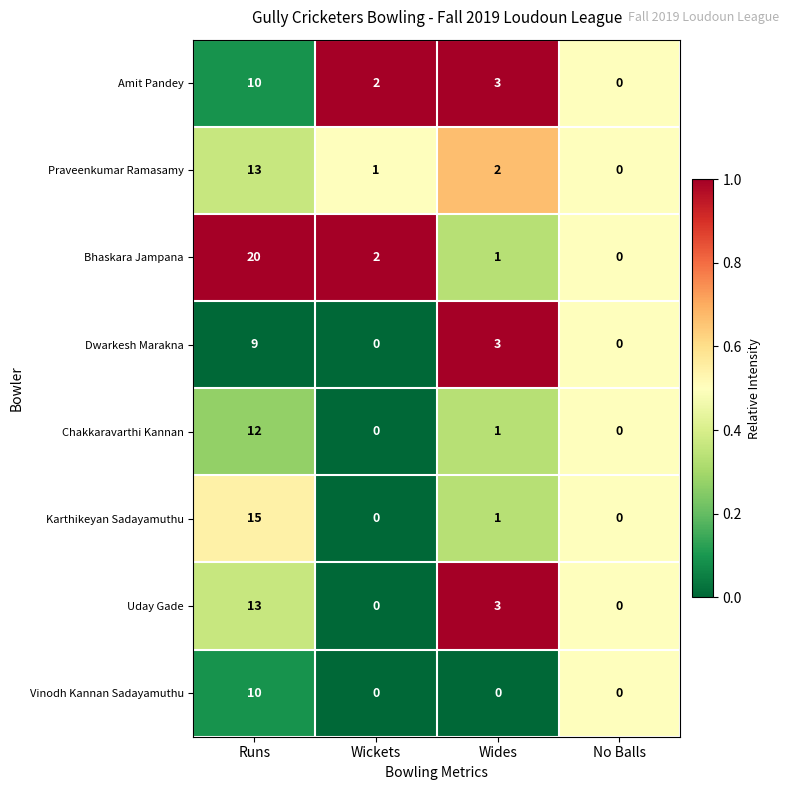

What is the difference between the Dwarkesh Marakna values at Runs and Wickets?

9